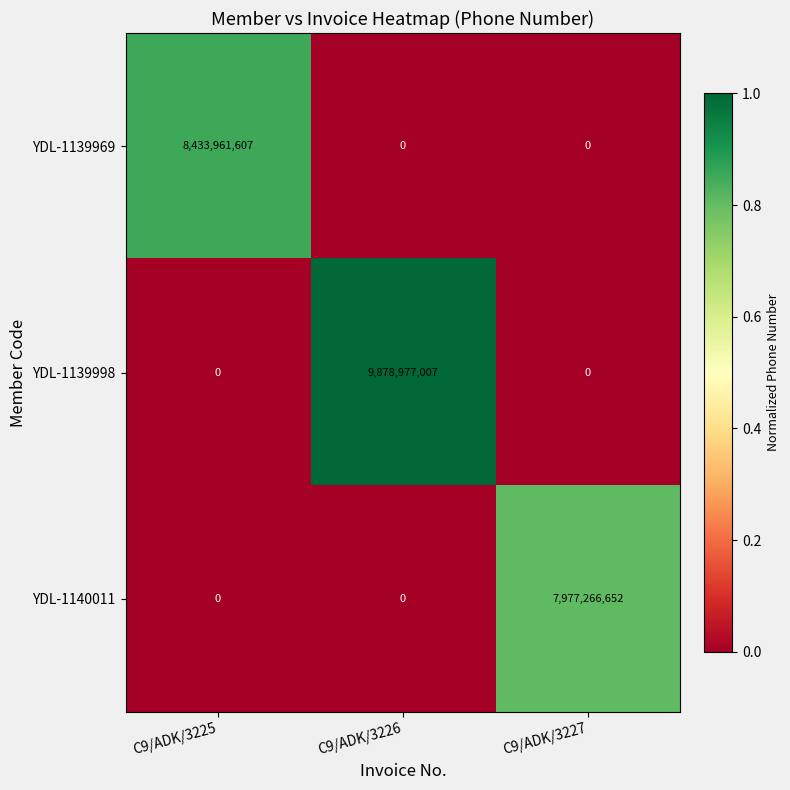

Which series has the largest total across all categories?

YDL-1139998